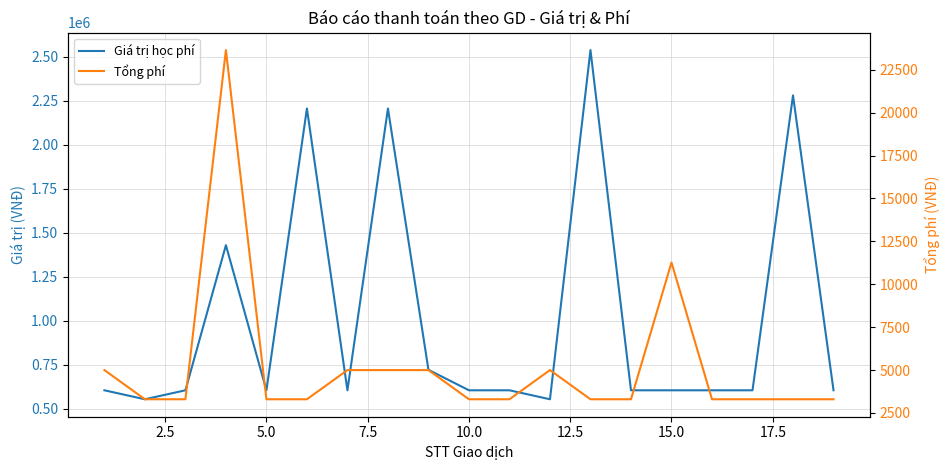

Reading left to right, what are all the values shown in this chart?

Giá trị học phí: 604500	553500	604500	1429500	604500	2206500	604500	2206500	721000	604500	604500	553500	2538500	604500	604500	604500	604500	2281000	604500
Tổng phí: 5000	3300	3300	23643	3300	3300	5000	5000	5000	3300	3300	5000	3300	3300	11268	3300	3300	3300	3300